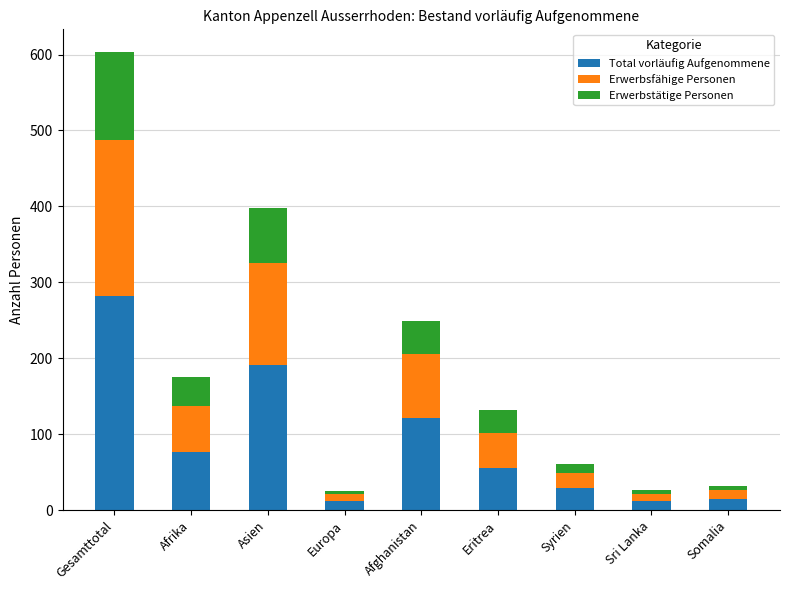

What is the sum of all Total vorläufig Aufgenommene values?

793